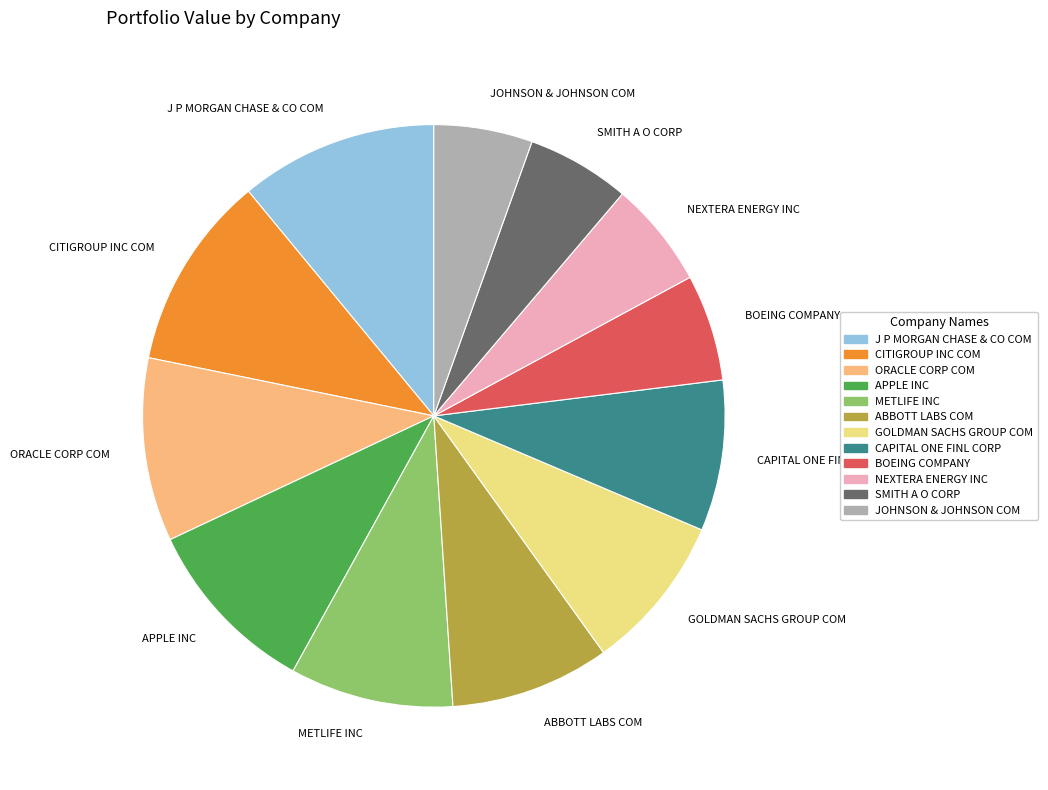

Is the sum of APPLE INC and BOEING COMPANY greater than half?

No